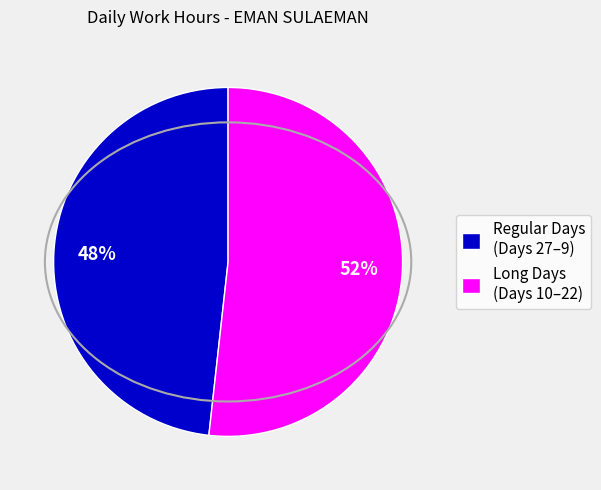

Which category accounts for the majority?

Long Days (Days 10–22)